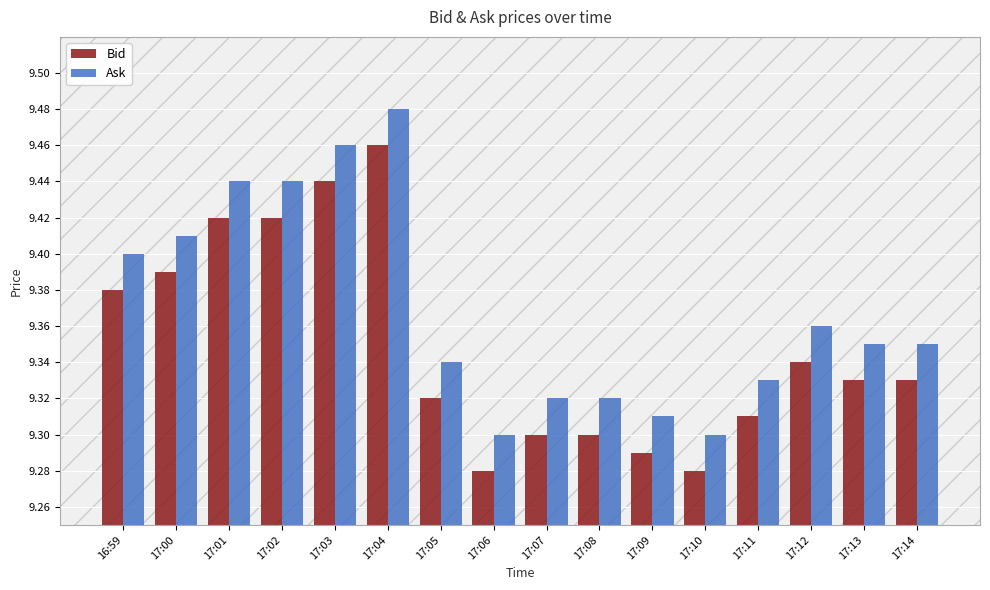

What is the label of the 6th bar from the right?

17:09